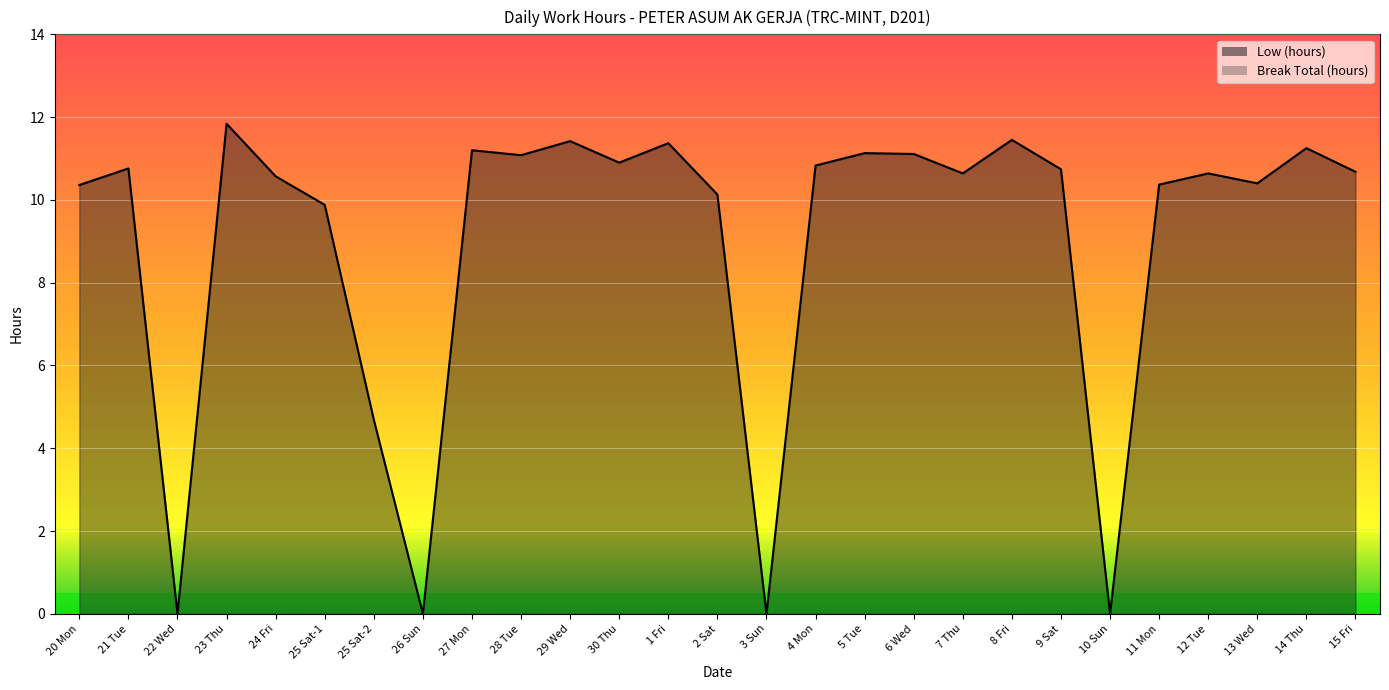

What is the greatest value displayed?

11.8